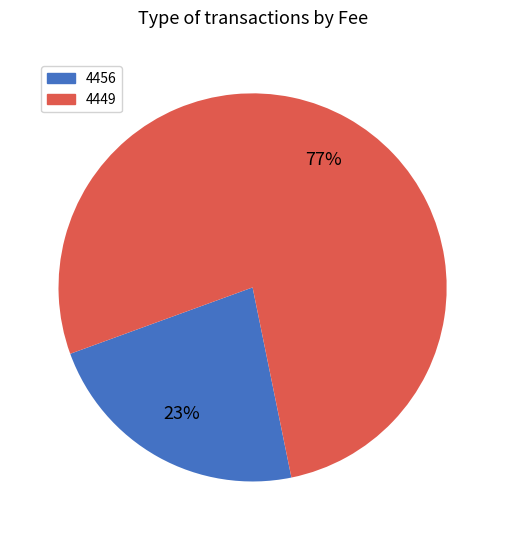

What is the majority slice?

4449